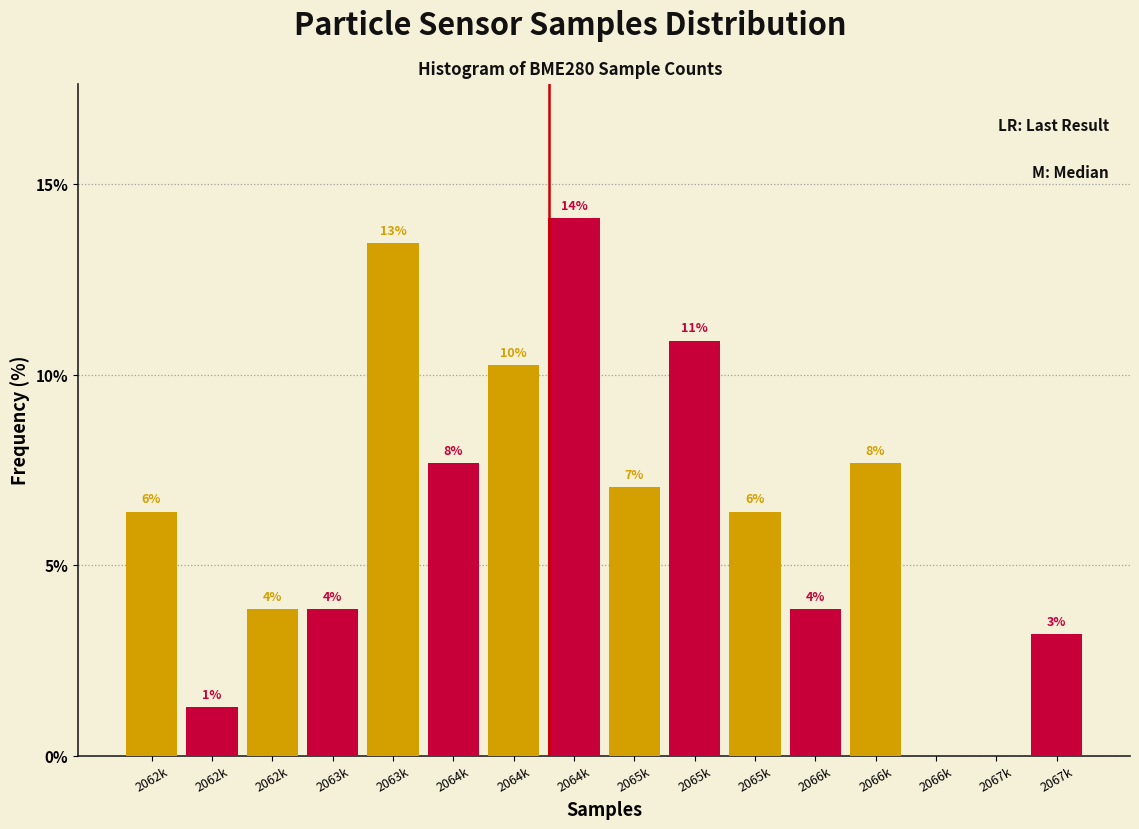

Does the chart contain stacked bars?

No